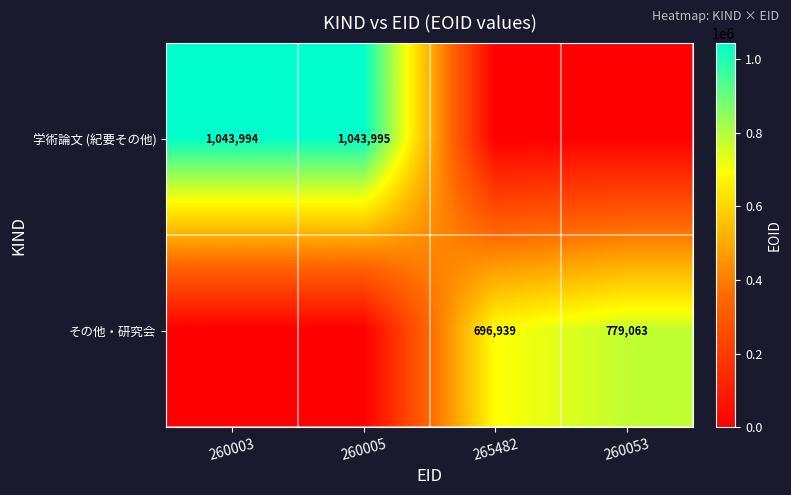

Between 260053 and 260003, which is larger?

260003